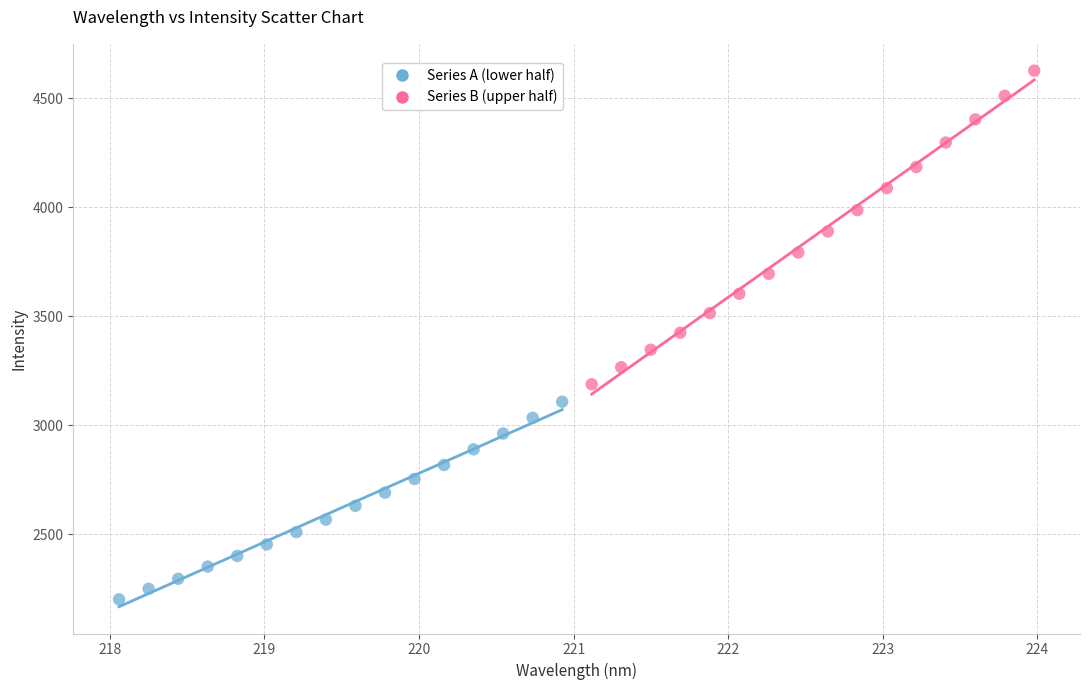

What are all the series names shown in the legend?

Series A (lower half), Series B (upper half)